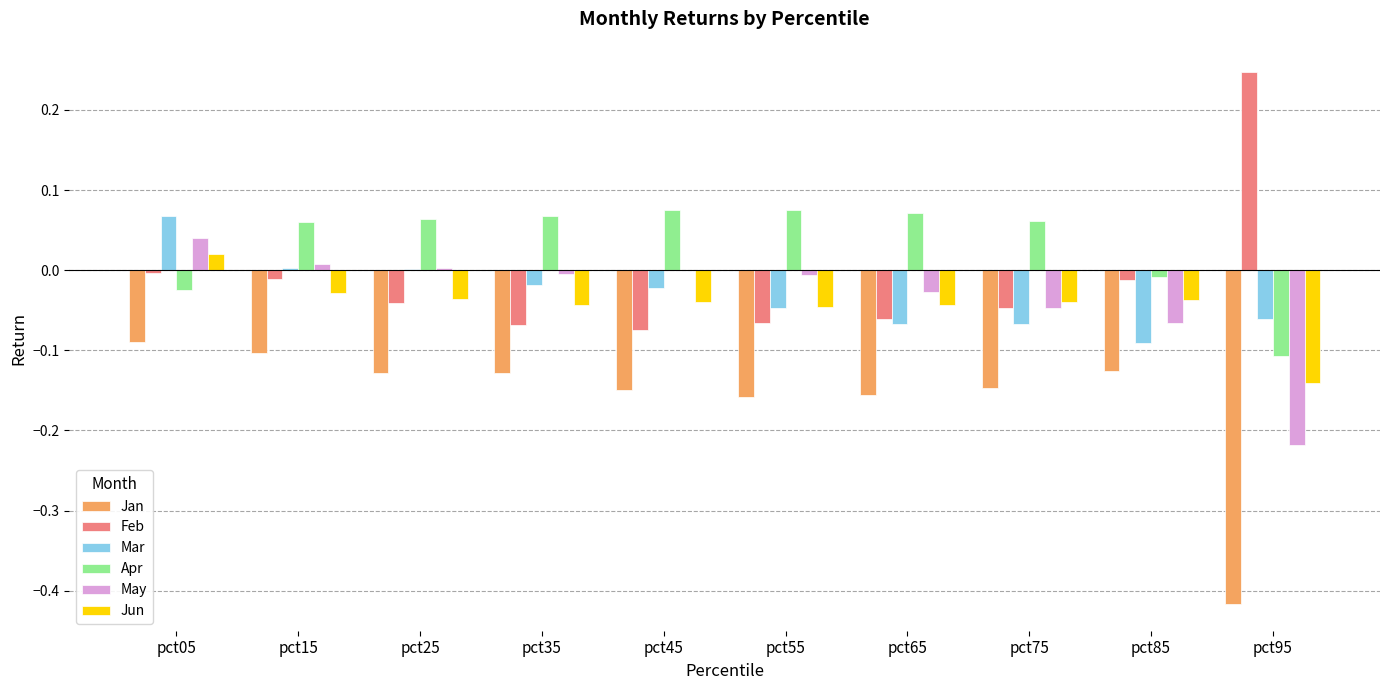

What is the sum of all Jan values?

-1.6